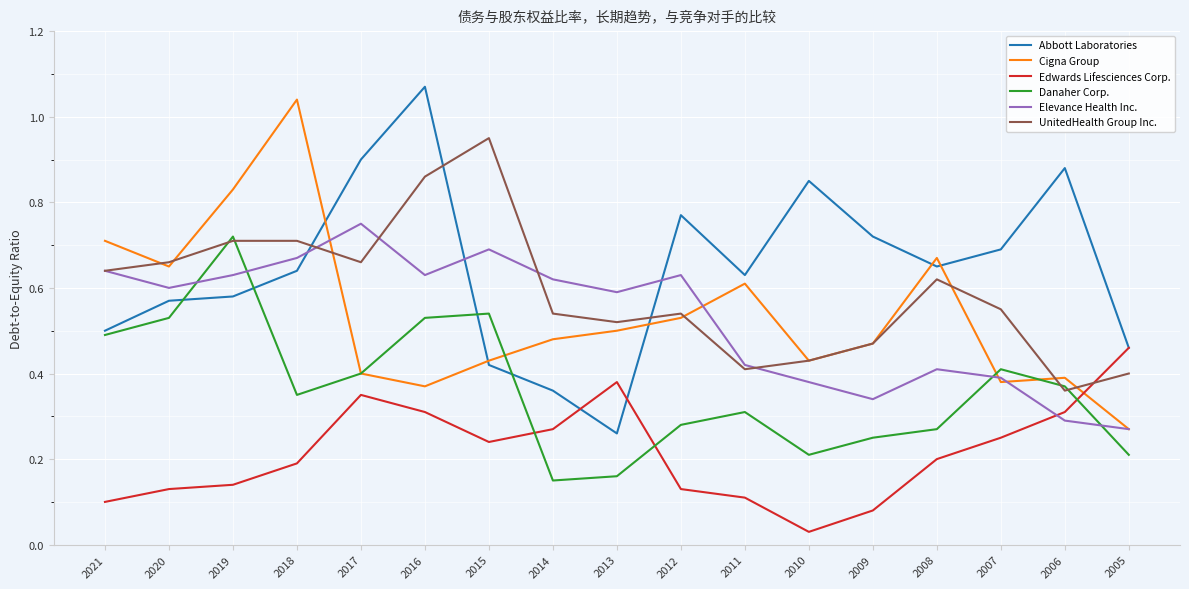

Is the value of UnitedHealth Group Inc. at 2012 greater than the value of Edwards Lifesciences Corp. at 2015?

Yes